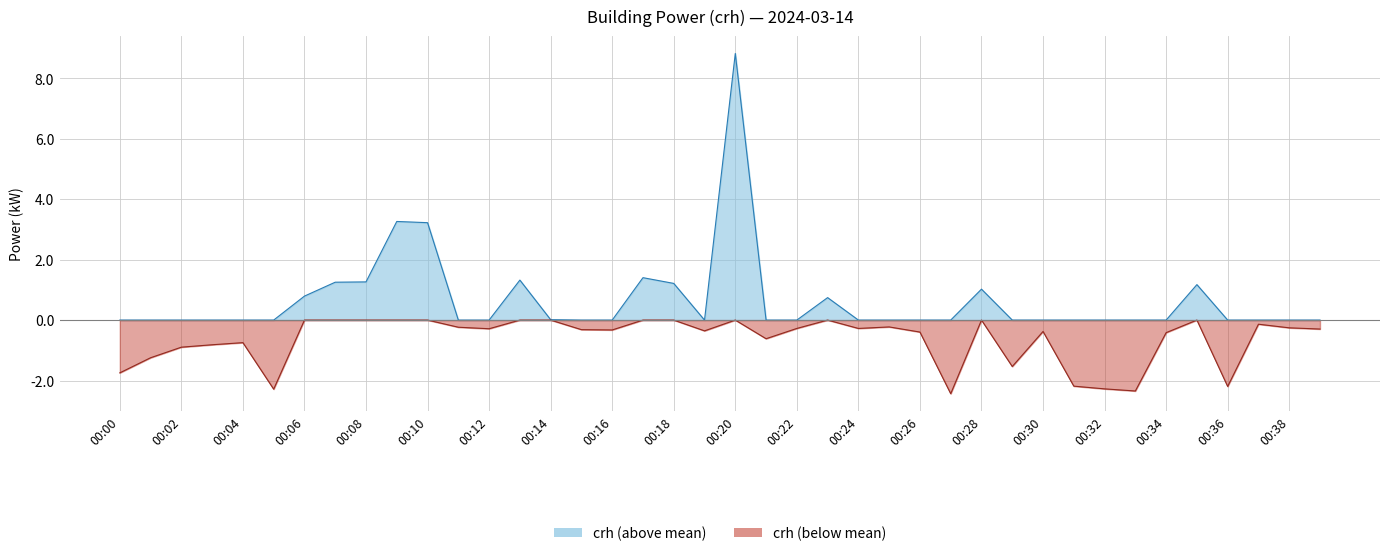

What is the change in value from 00:15 to 00:32?

-2.0